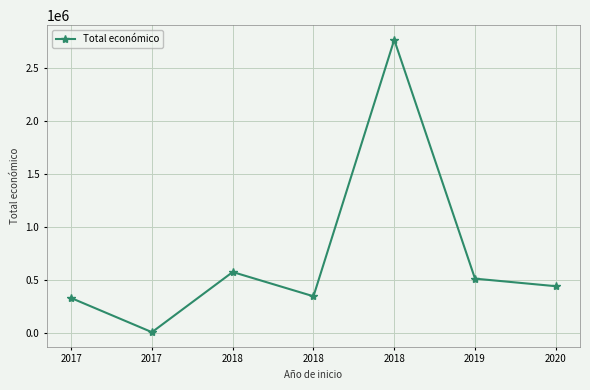

Rank the categories by value from lowest to highest.

2017, 2017, 2018, 2020, 2019, 2018, 2018